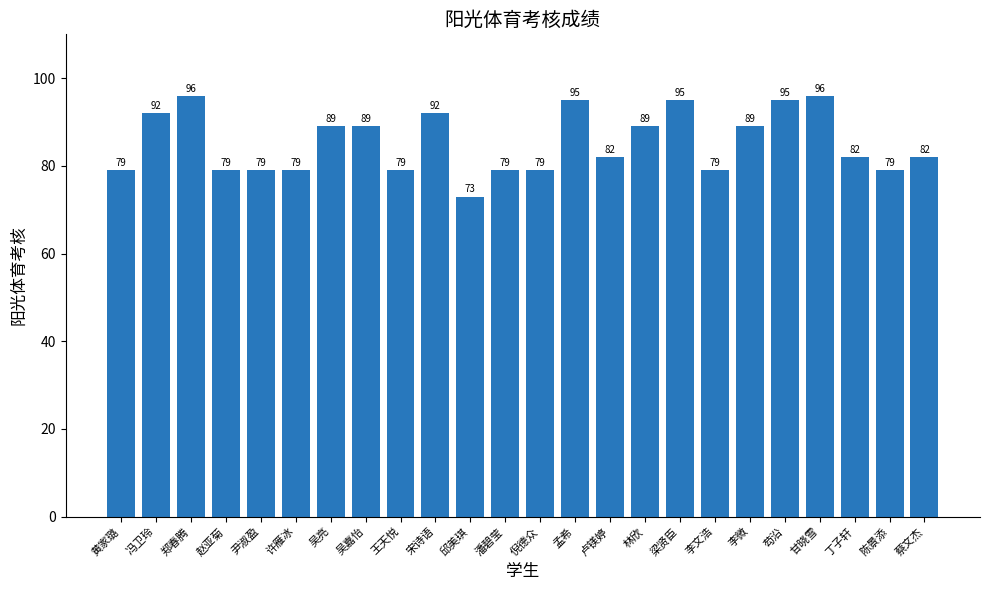

What is the difference between the maximum and minimum values?

23